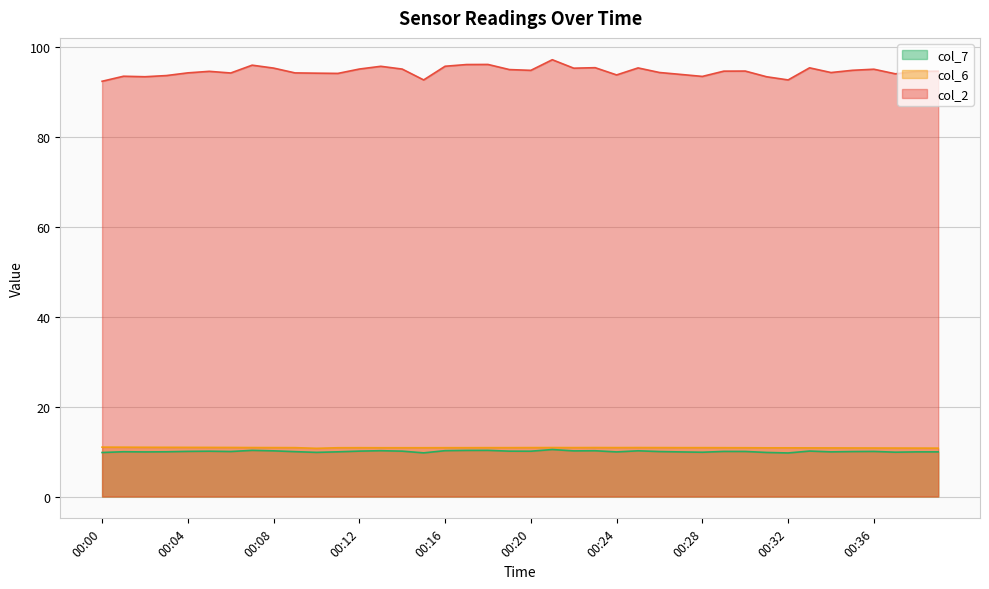

List the series in order of their peak value, lowest first.

col_7, col_6, col_2